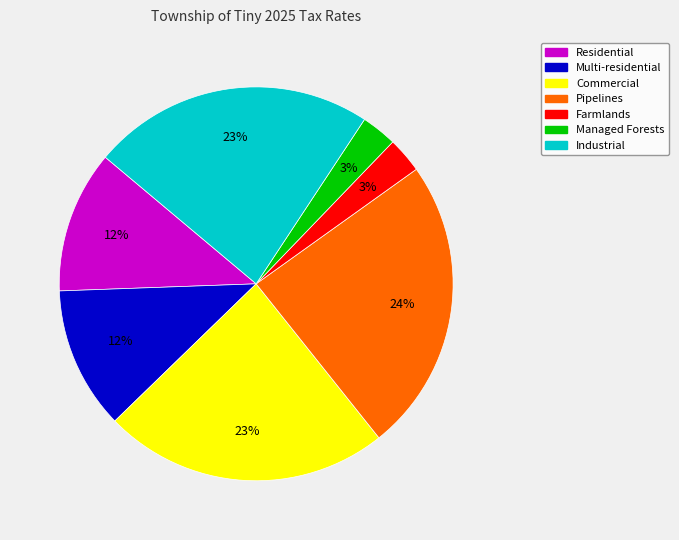

How many segments does this pie chart have?

7